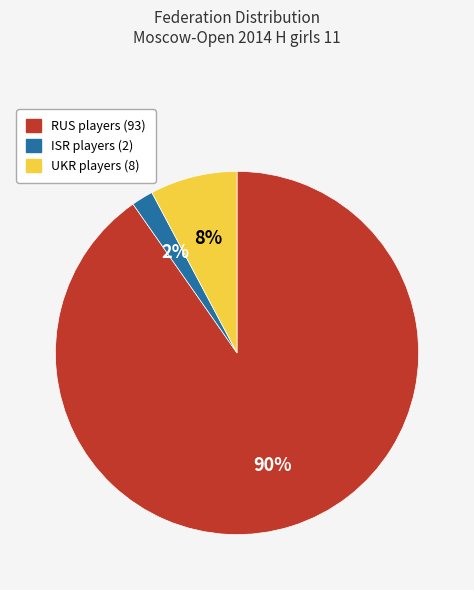

True or false: RUS accounts for 44% of the total.

False